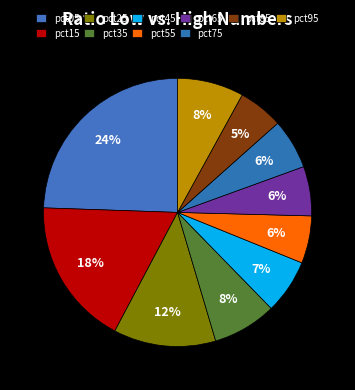

To the nearest percent, what is the combined percentage of pct65 and pct45?

13%